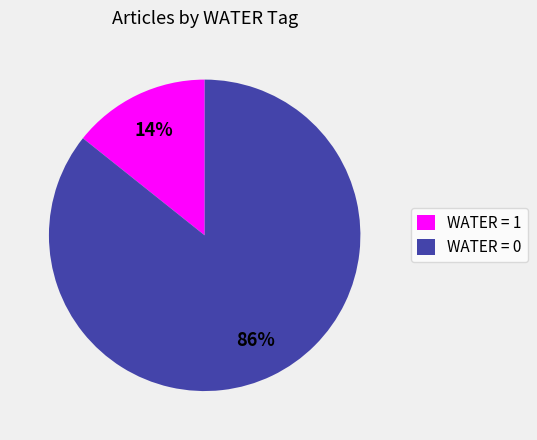

How many segments does this pie chart have?

2